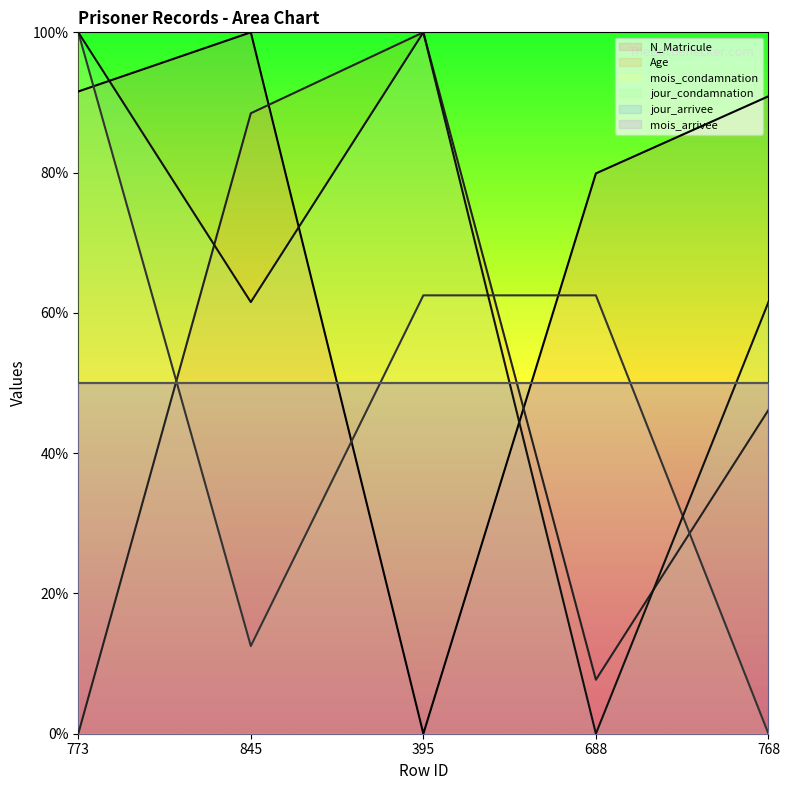

Does the chart have visible grid lines?

No